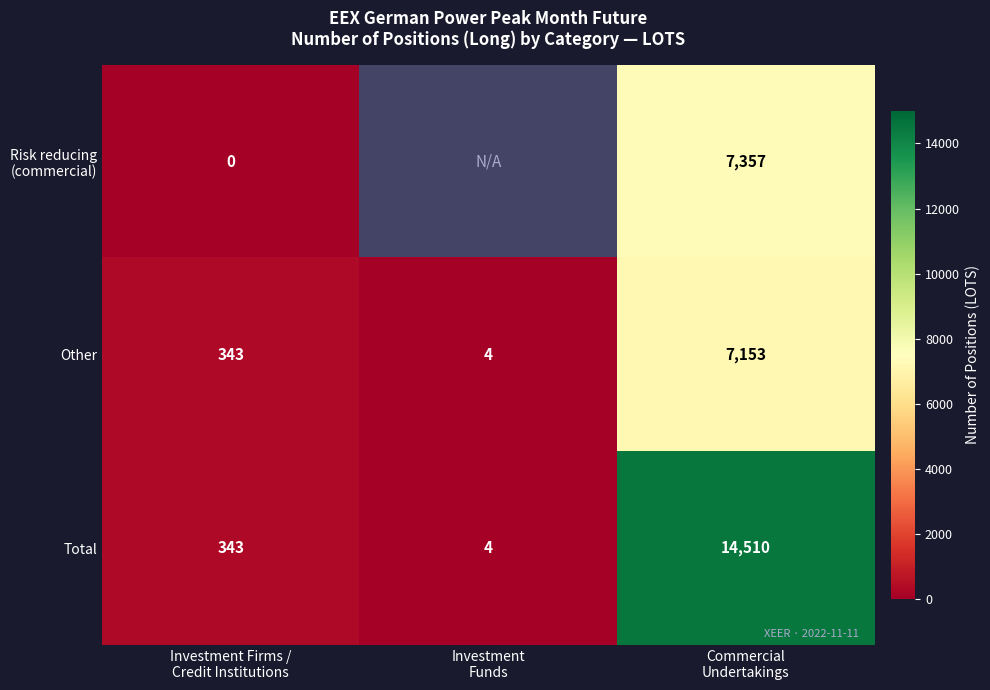

What is the sum of all Total values?

14857